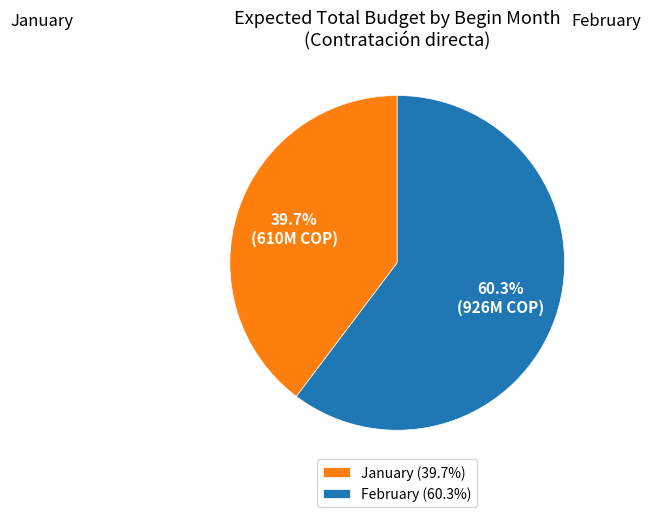

What is the largest slice in the pie chart?

February (60.3%)